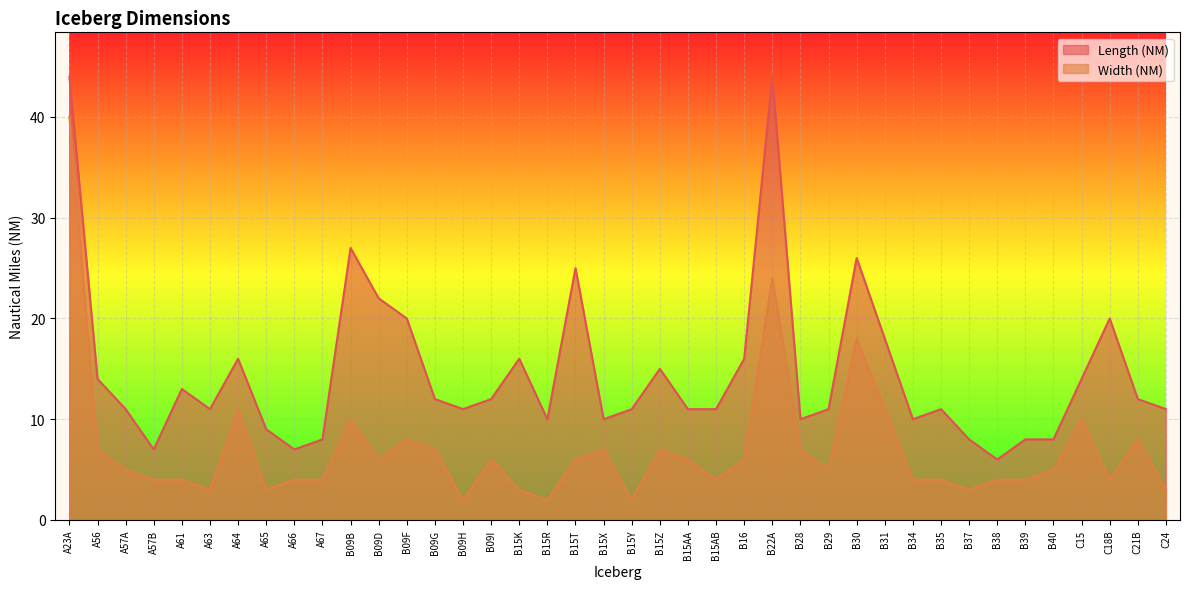

What is the sum of the Length (NM) values at B40 and A56?

22